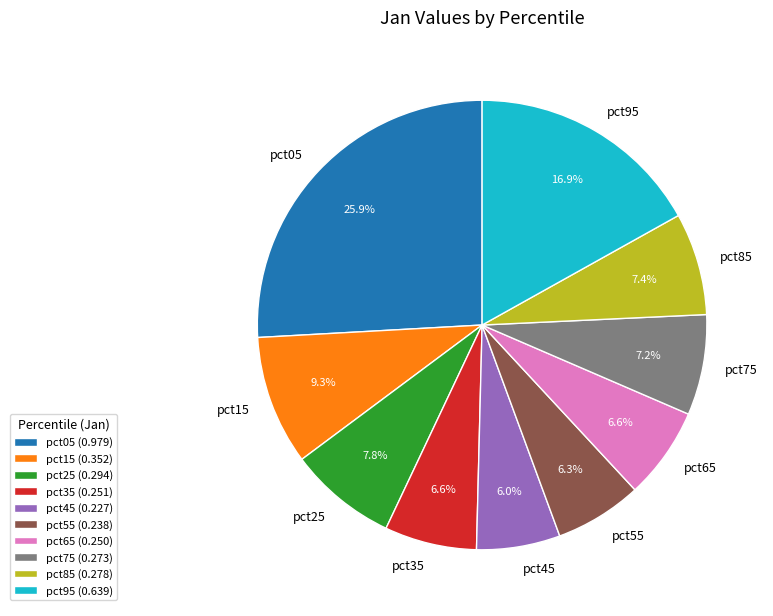

How much of the chart is everything except pct45?

94.0%